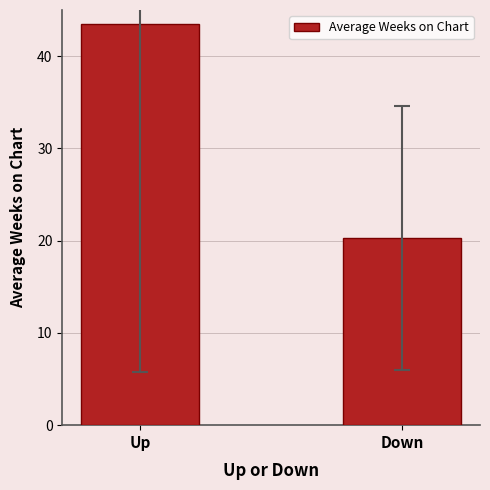

What is the average value?

31.9